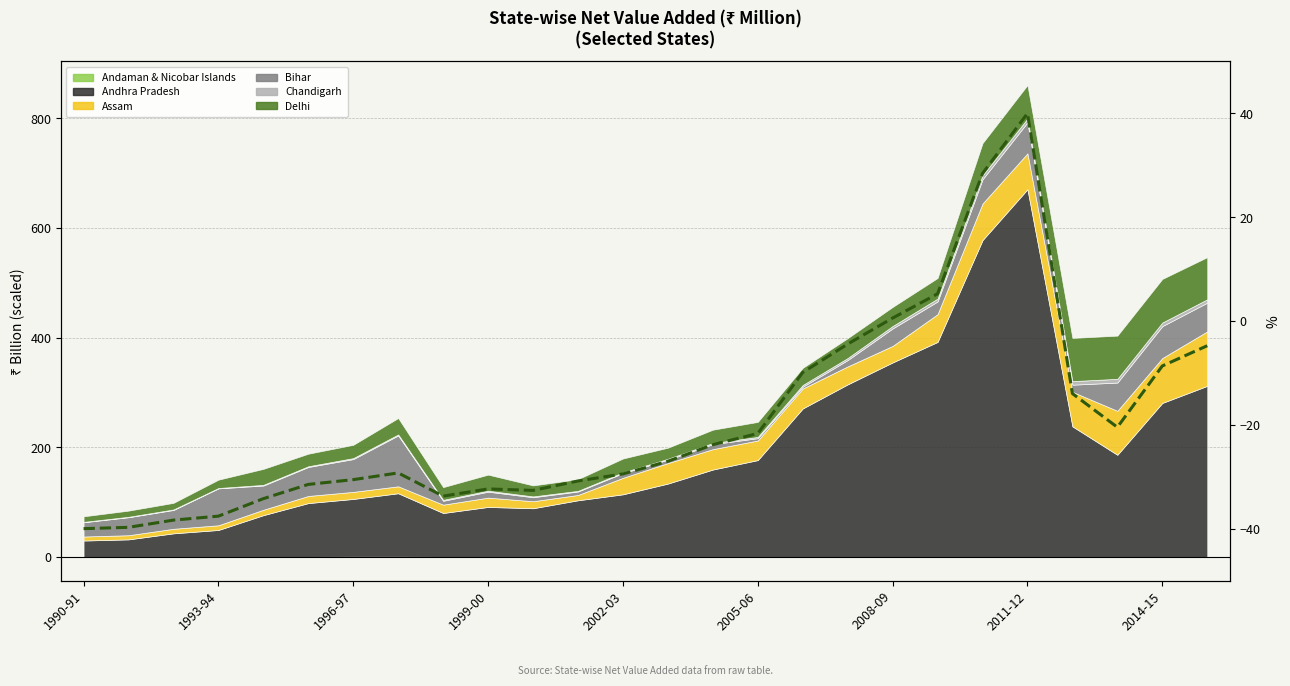

At which label is the value closest to 0?

2008-09